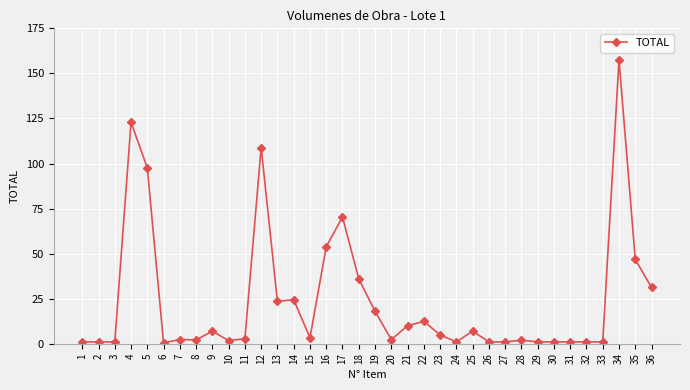

What is the greatest value displayed?

157.5